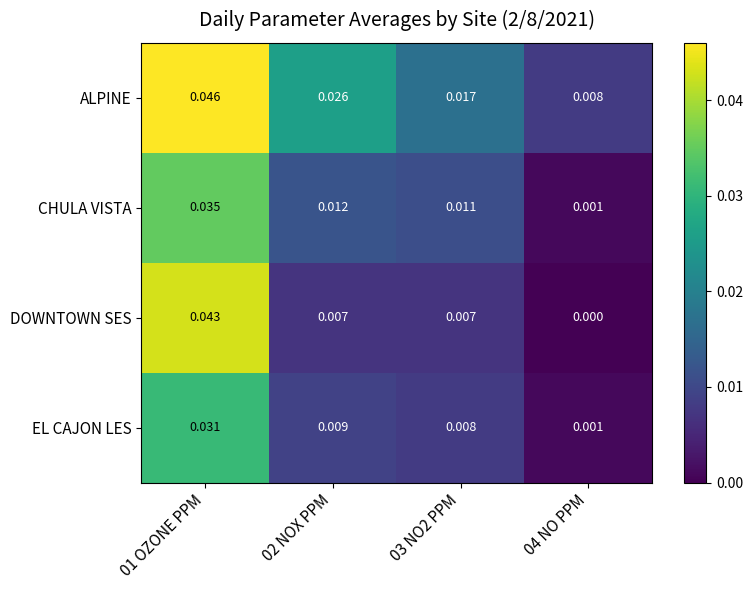

Between 01 OZONE PPM and 02 NOX PPM, which series saw the biggest shift?

DOWNTOWN SES